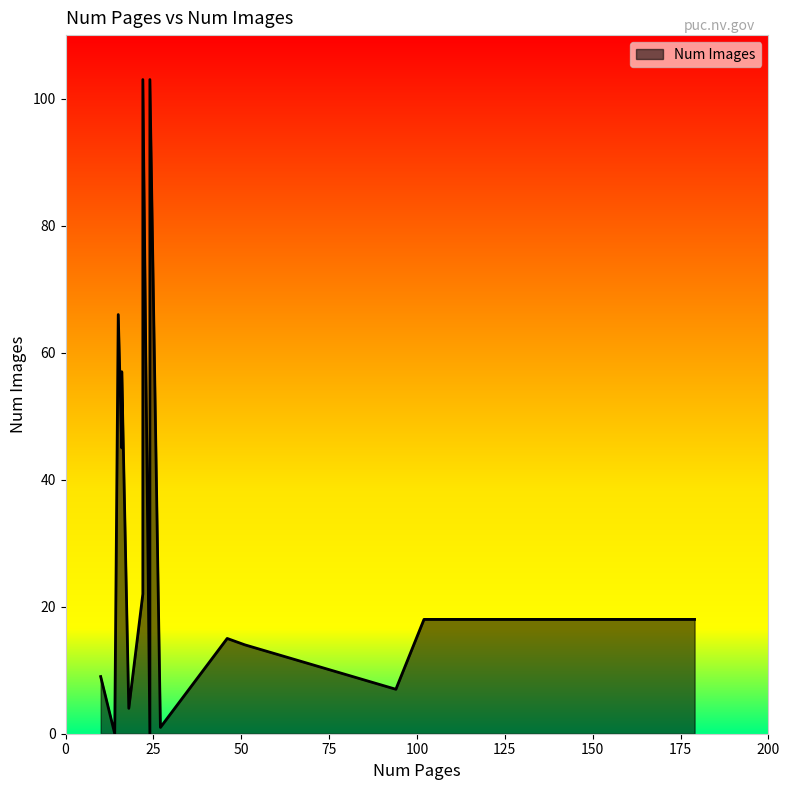

How many points are higher than both their immediate neighbors (excluding endpoints)?

5